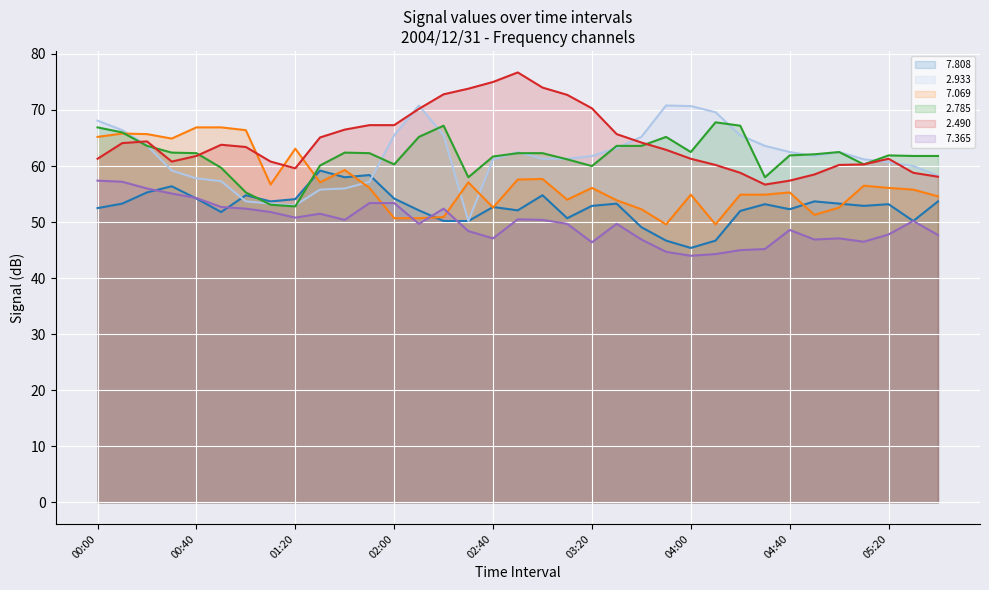

In   2.785 (line), how many points are higher than both neighbors (excluding endpoints)?

6